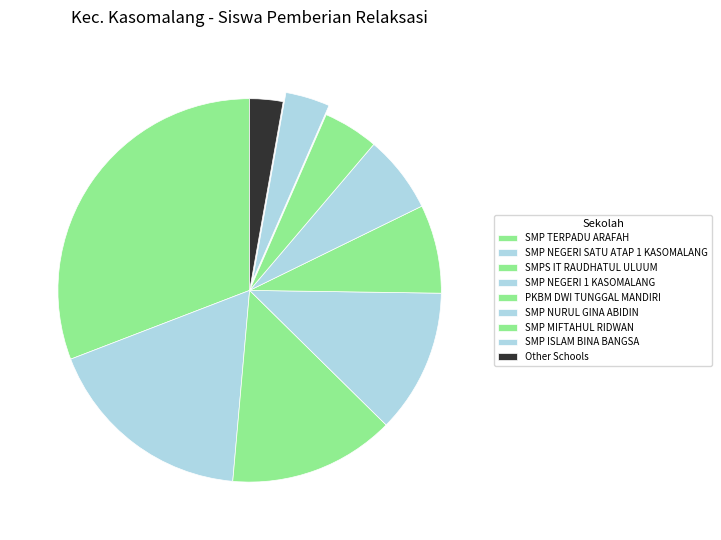

Rank the categories by value from highest to lowest.

SMP TERPADU ARAFAH, SMP NEGERI SATU ATAP 1 KASOMALANG, SMPS IT RAUDHATUL ULUUM, SMP NEGERI 1 KASOMALANG, PKBM DWI TUNGGAL MANDIRI, SMP NURUL GINA ABIDIN, SMP MIFTAHUL RIDWAN, SMP ISLAM BINA BANGSA, Other Schools